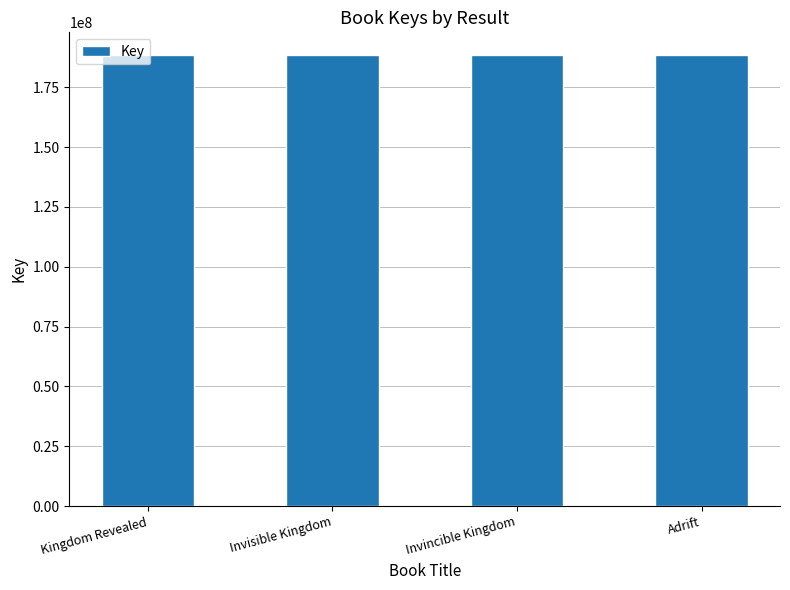

Does the chart contain stacked bars?

No